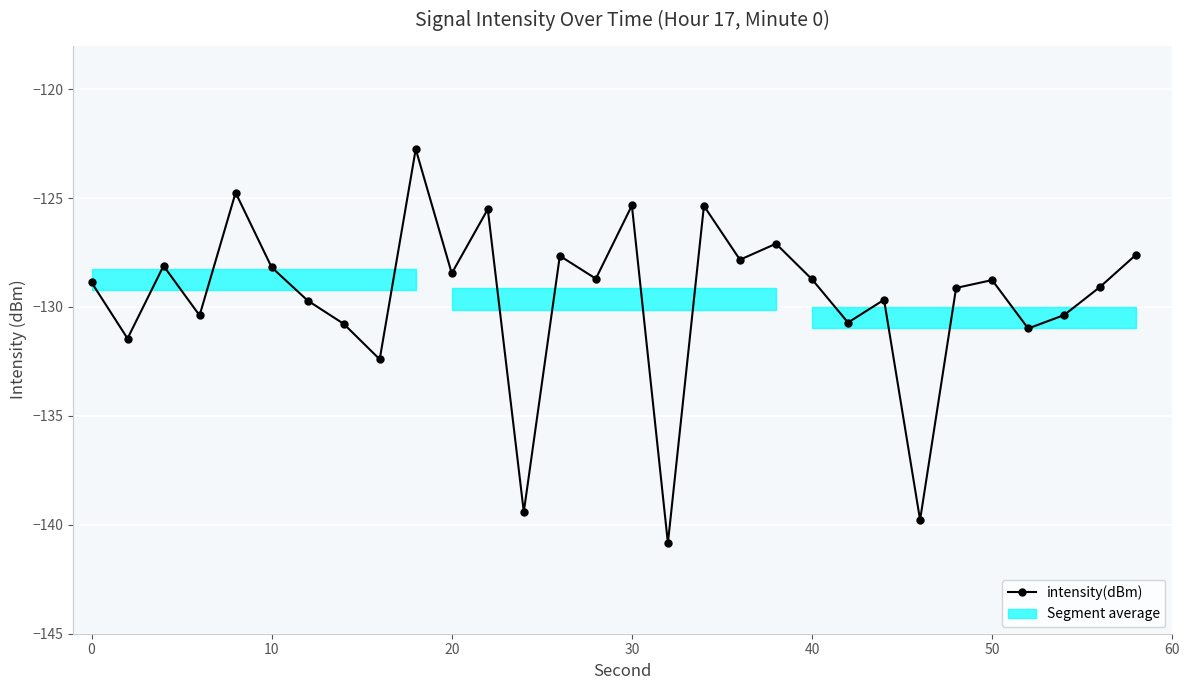

How many data points are less than -128?

21